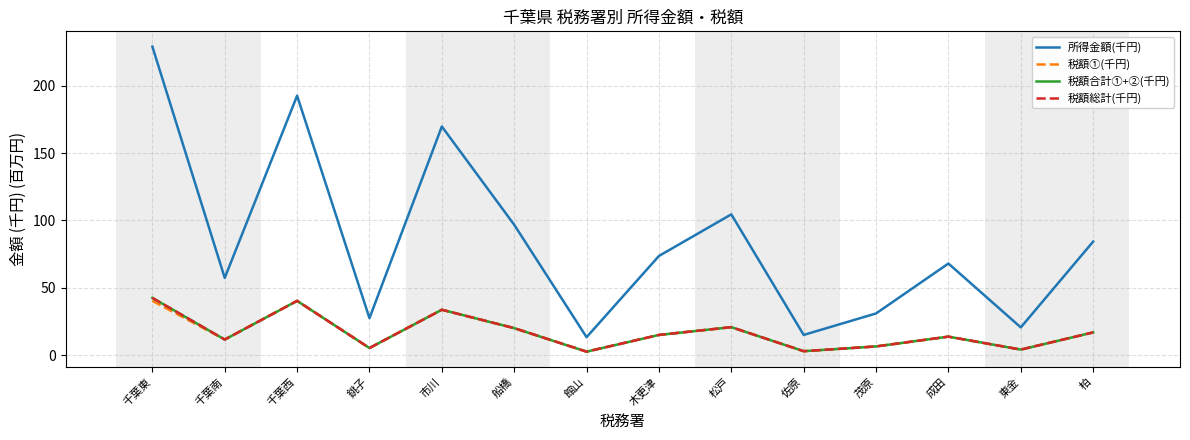

Which series has the largest total across all categories?

所得金額(千円)